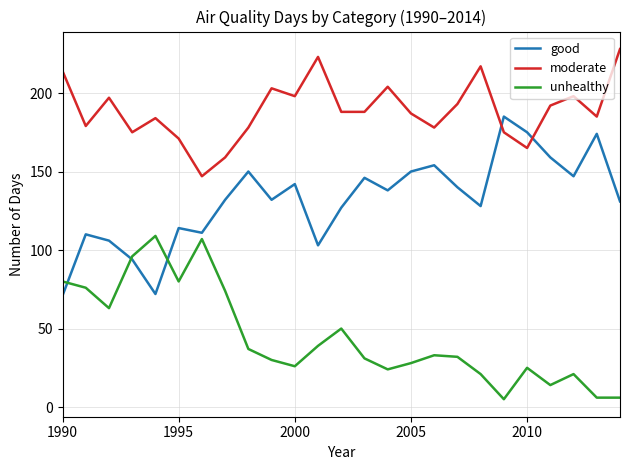

True or false: good and moderate cross at least once.

True